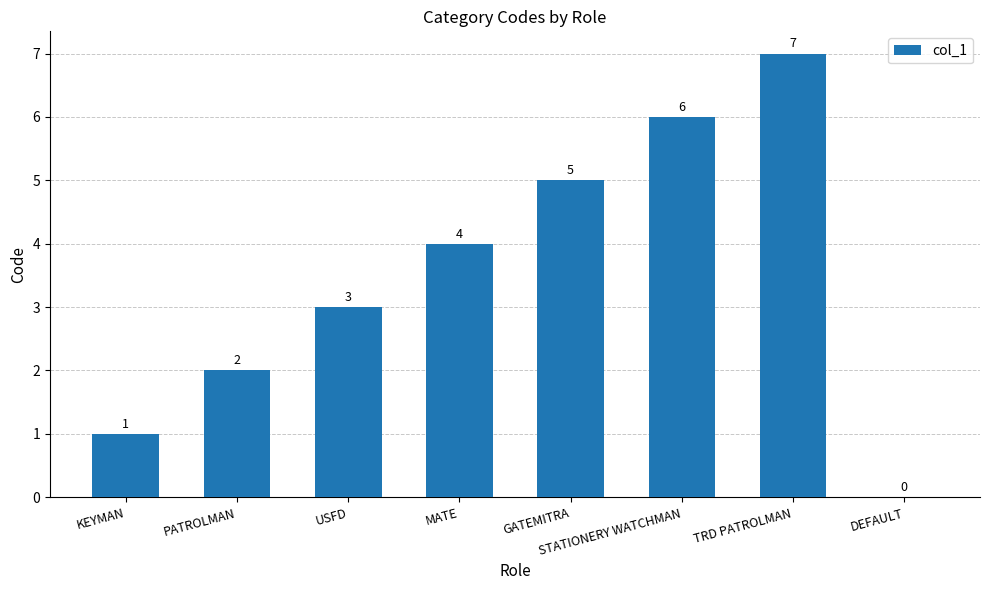

Reading left to right, extract all data points from this chart.

1	2	3	4	5	6	7	0